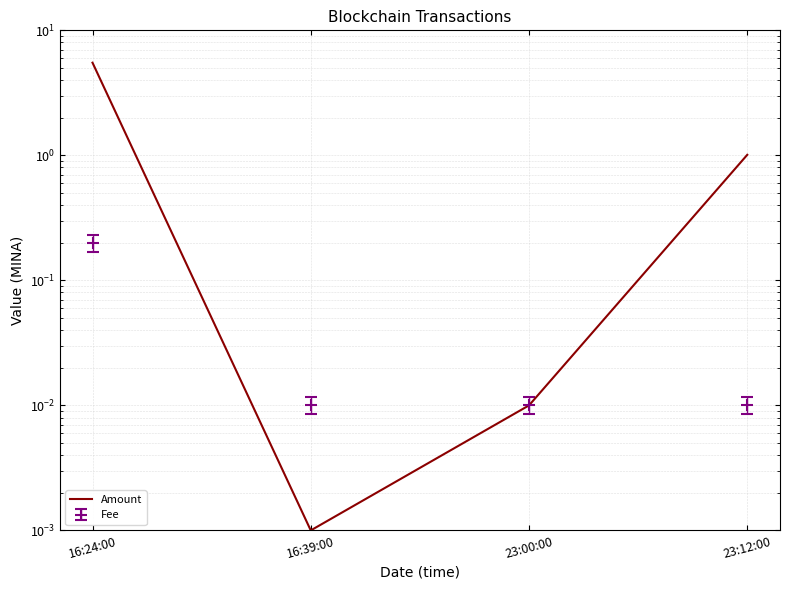

What is the value of the 1st point from the left?

5.5